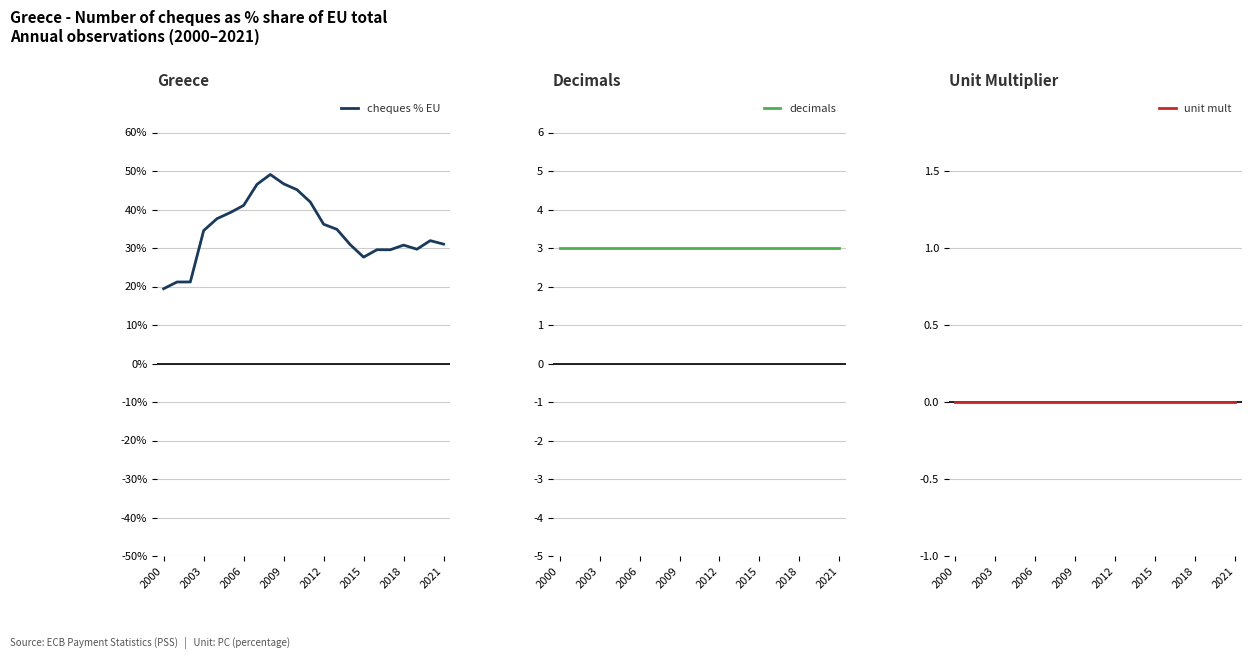

True or false: decimals has a value of 3.0 at 2003.

True